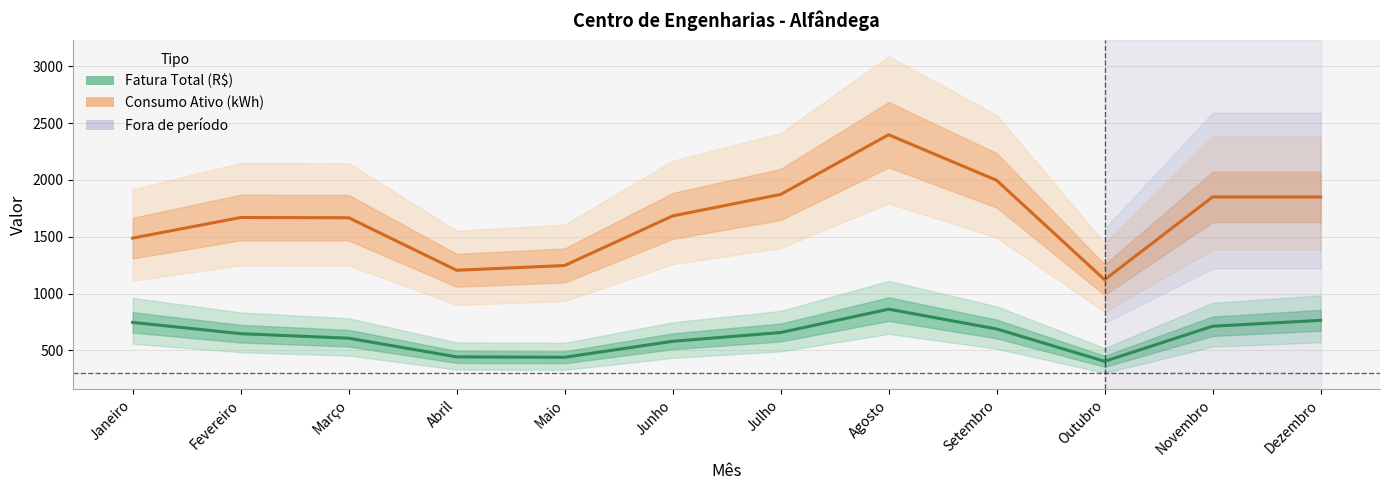

True or false: Consumo Ativo (kWh) and Fatura Total (R$) cross at least once.

False